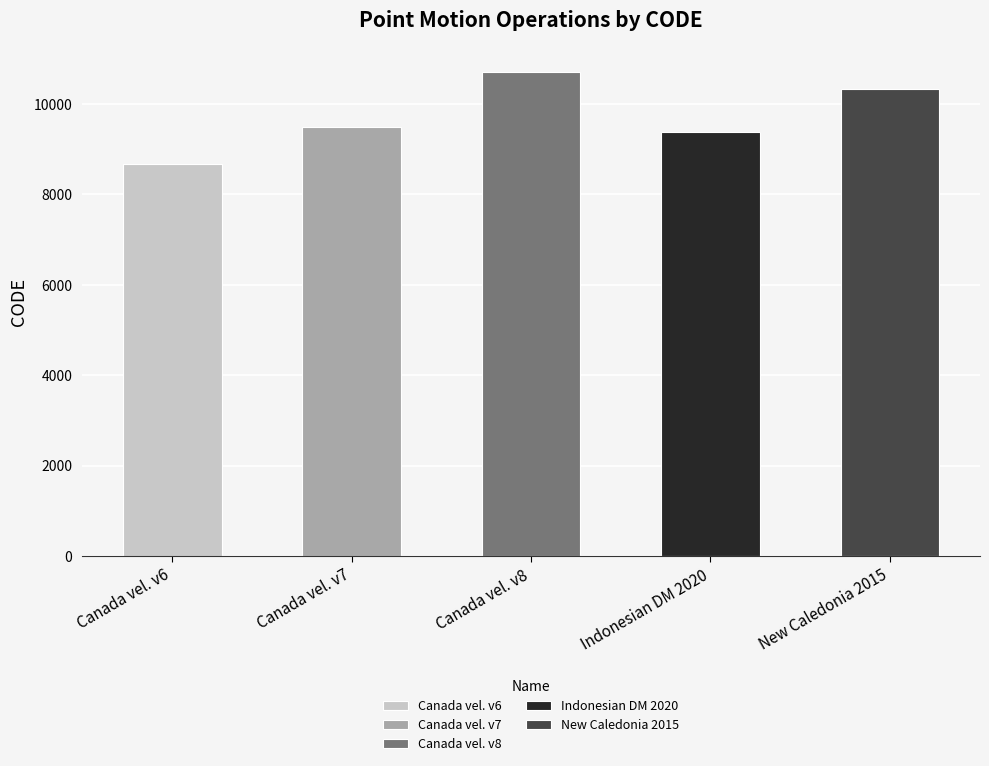

What is the maximum value shown in the chart?

10707